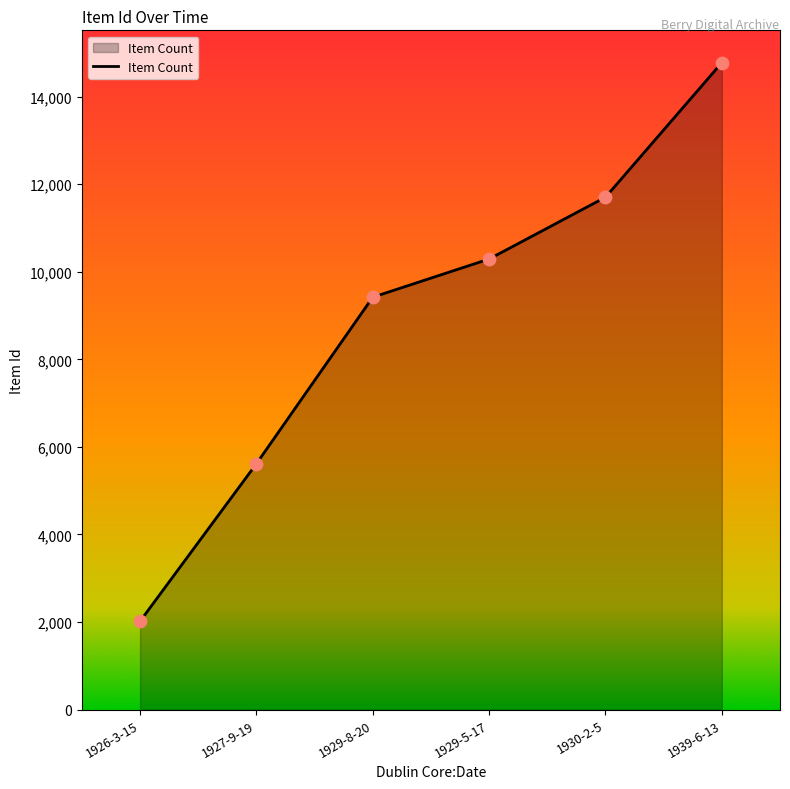

Approximately how many times larger is the value at 1926-3-15 compared to 1929-5-17?

0.2